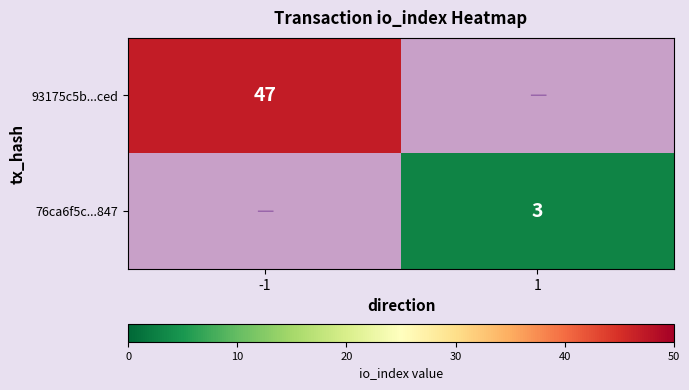

True or false: 76ca6f5c...847 has a value of 4 at 1.

False